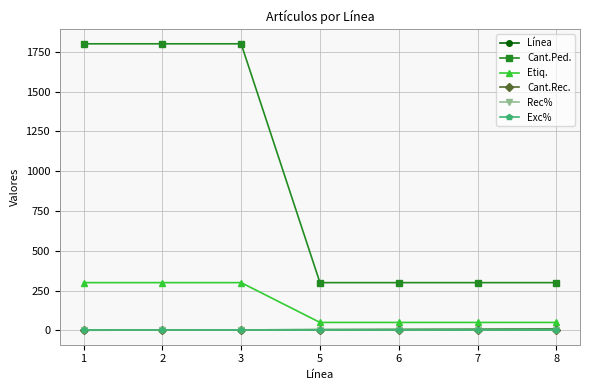

Does the chart have visible grid lines?

Yes